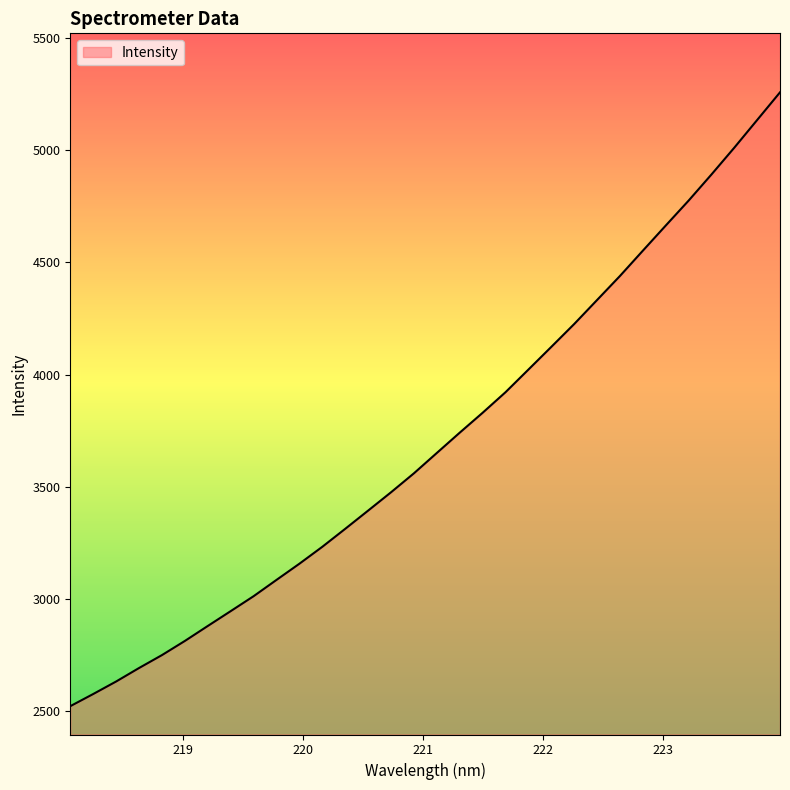

Does the chart have visible grid lines?

No